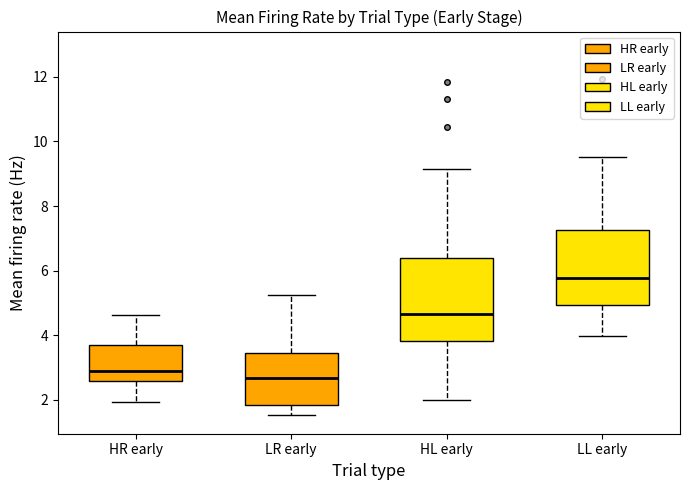

Reading left to right, transcribe this box plot: for each box, give where its median line is, the range the box spans, and where its two whiskers end, as read against the y-axis. The values are not printed on the chart, so give them approximately, as read against the axis.

HR early: median 3.0, box 2.6 to 3.8, whiskers 2.0 to 4.6
LR early: median 2.6, box 1.8 to 3.4, whiskers 1.6 to 5.2
HL early: median 4.6, box 3.8 to 6.4, whiskers 2.0 to 9.2
LL early: median 5.8, box 5.0 to 7.2, whiskers 4.0 to 9.6